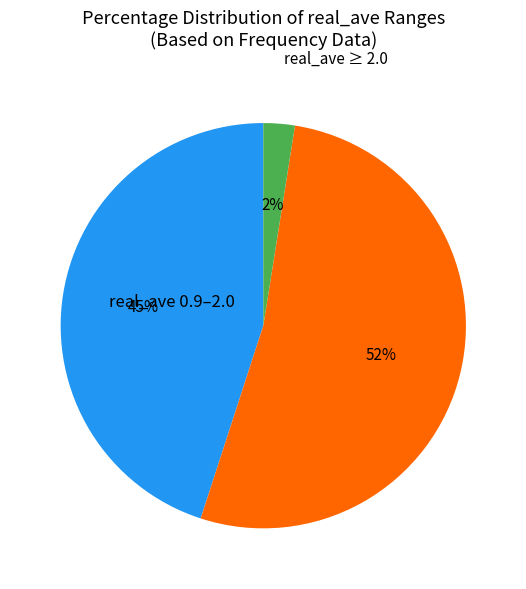

To the nearest percent, what is the average slice percentage?

33%